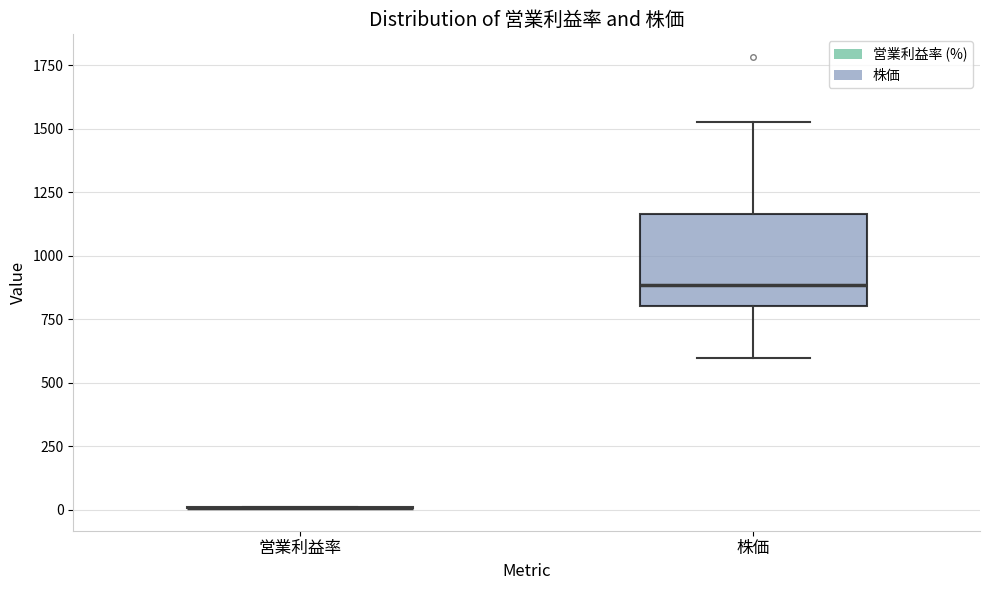

Reading left to right, transcribe this box plot: for each box, give where its median line is, the range the box spans, and where its two whiskers end, as read against the y-axis. The values are not printed on the chart, so give them approximately, as read against the axis.

営業利益率: box collapsed to a line at 0, whiskers 0 to 0
株価: median 900, box 800 to 1150, whiskers 600 to 1550